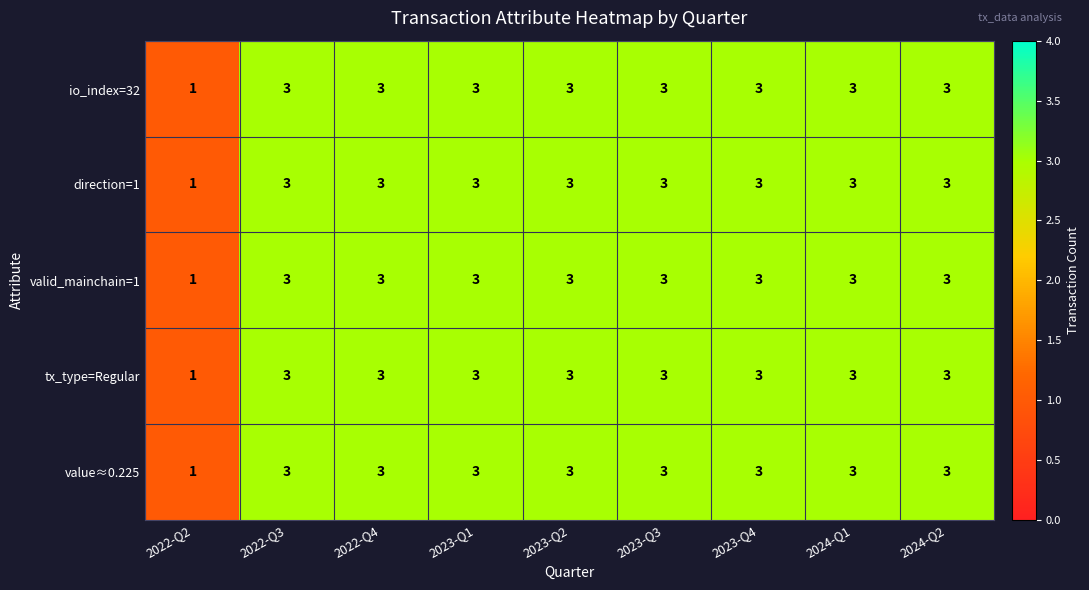

What is the sum of the valid_mainchain=1 values at 2024-Q1 and 2023-Q2?

6